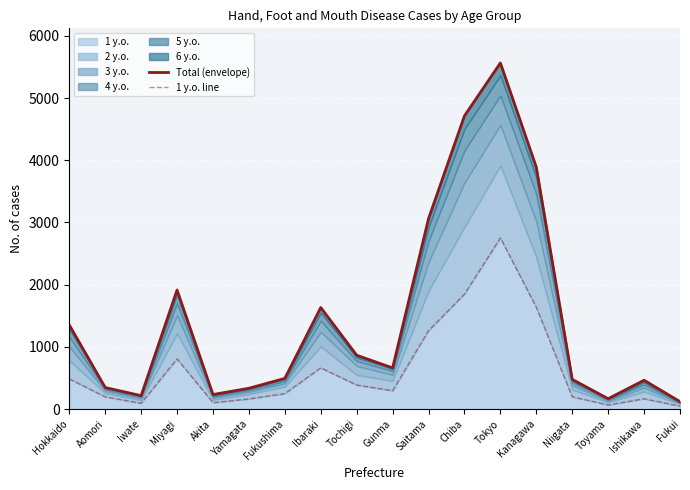

What is the value of the Total (envelope) point at the 10th from the left?

661